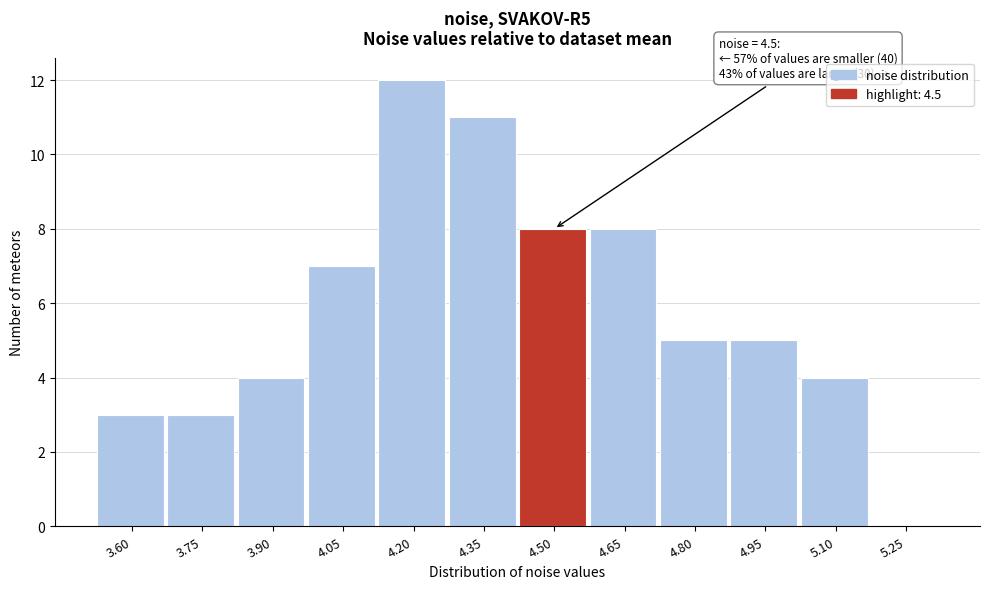

Reading left to right, list all the values displayed in this chart.

3.60=3	3.75=3	3.90=4	4.05=7	4.20=12	4.35=11	4.50=8	4.65=8	4.80=5	4.95=5	5.10=4	5.25=0